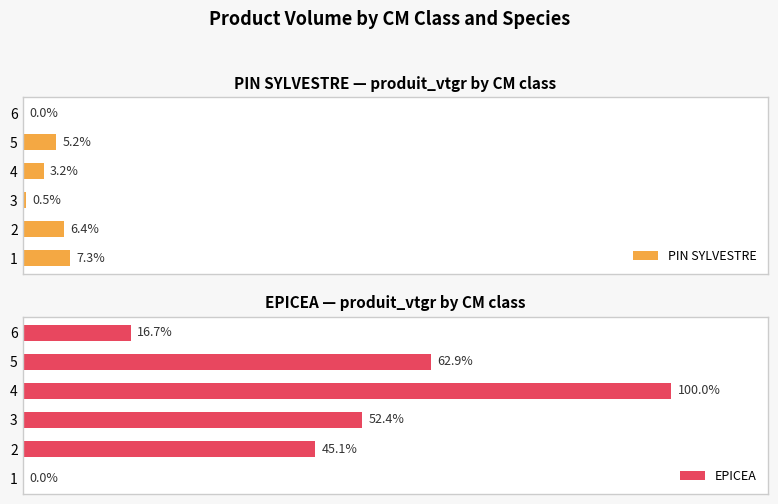

Are the bars horizontal?

Yes